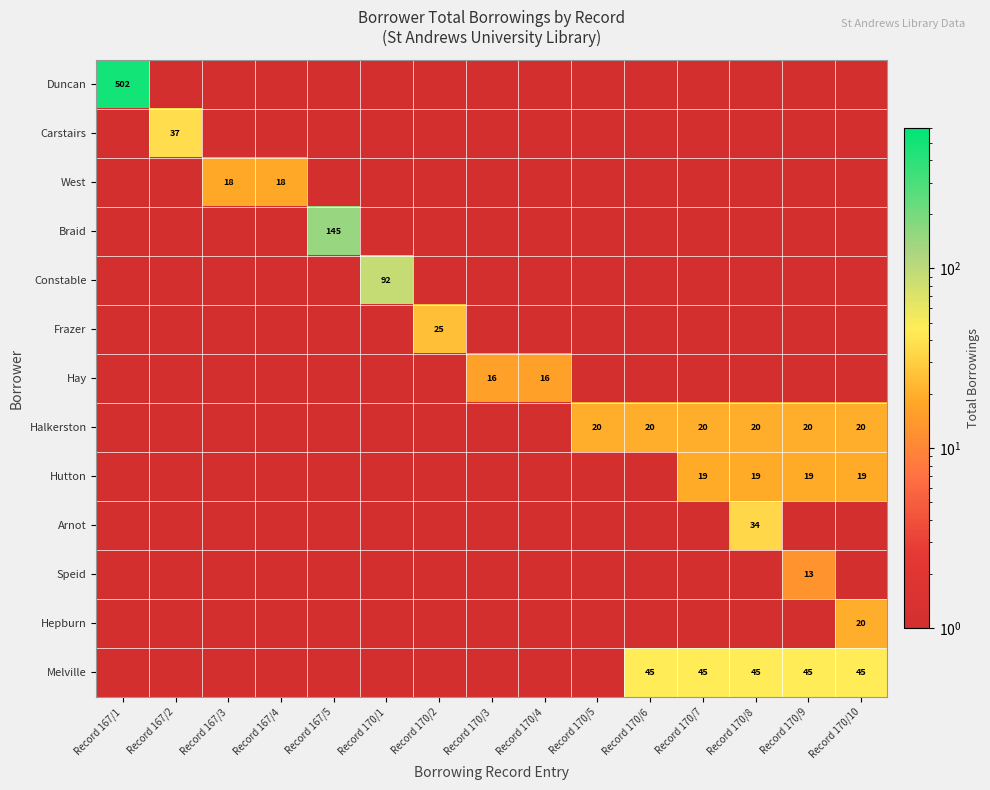

What is the greatest value displayed?

502